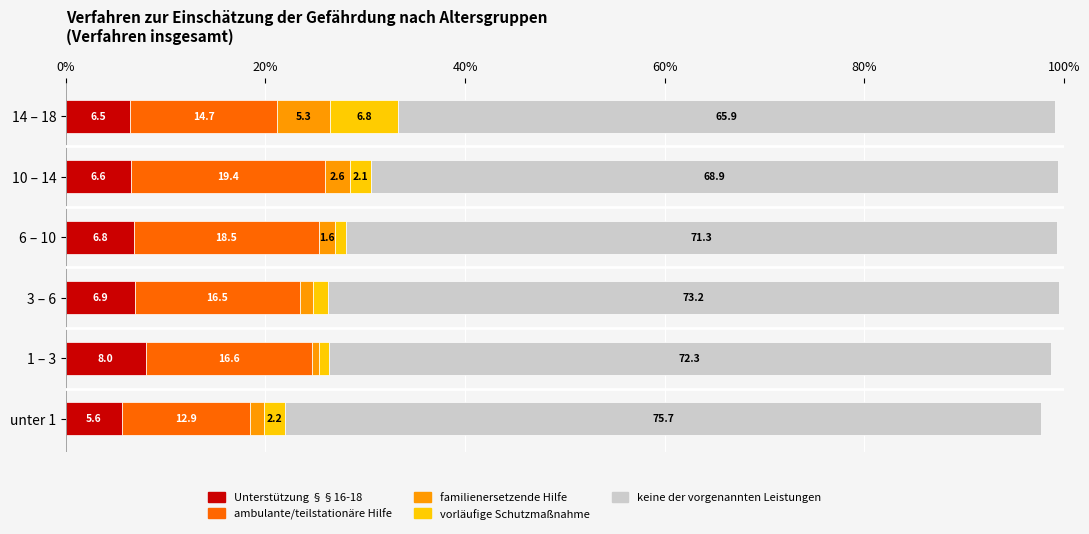

The value of Unterstützung §§16-18 at 14 – 18 is 11.2. True or false?

False